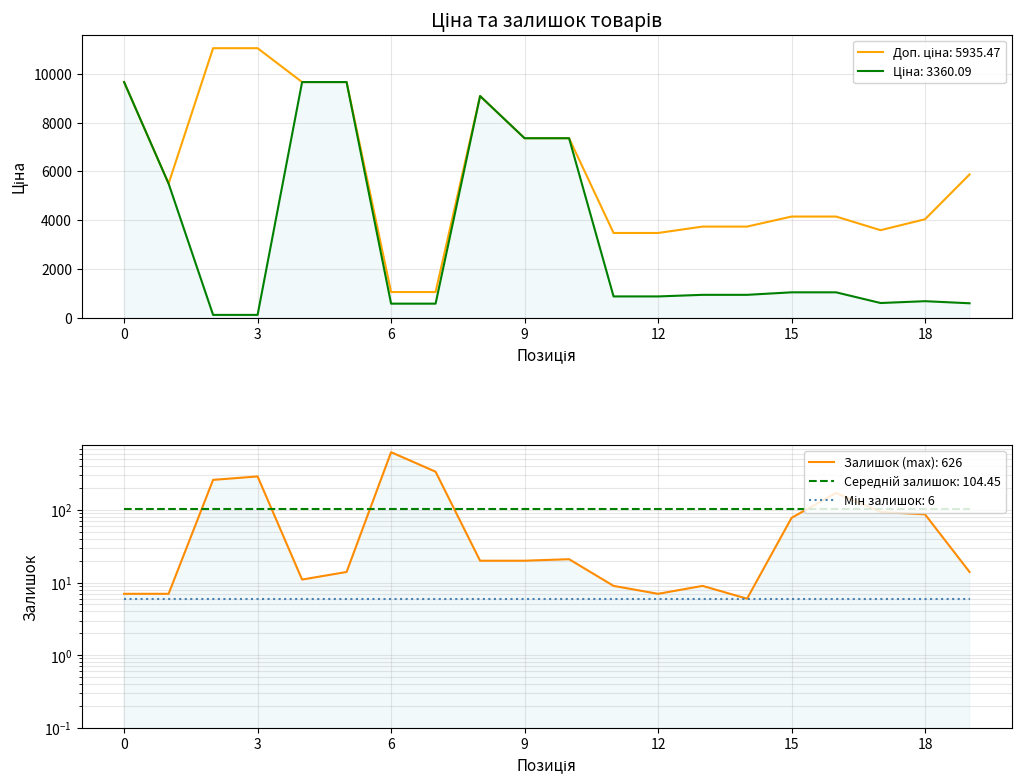

True or false: Доп. ціна has more than 1 interior local peaks.

False